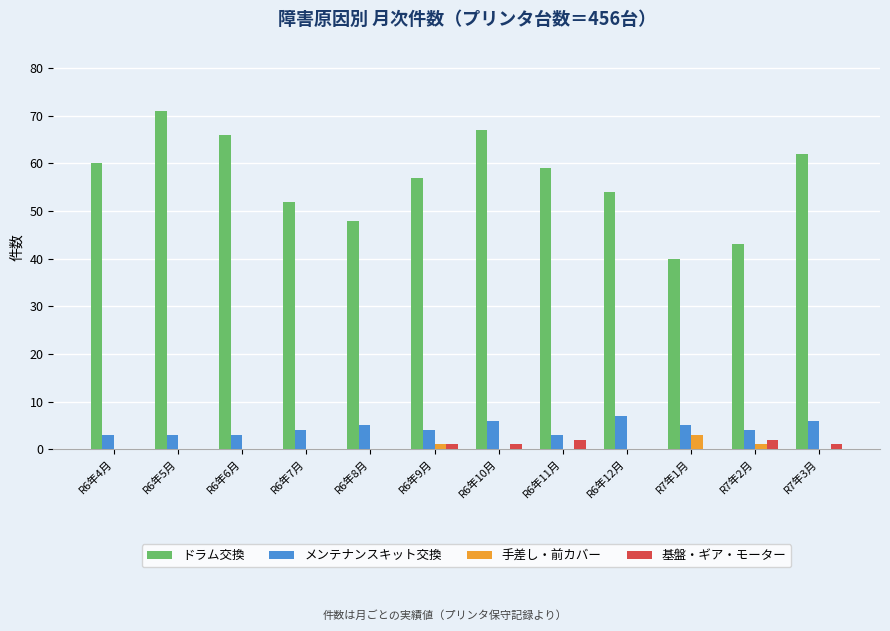

Which series has the largest total across all categories?

ドラム交換